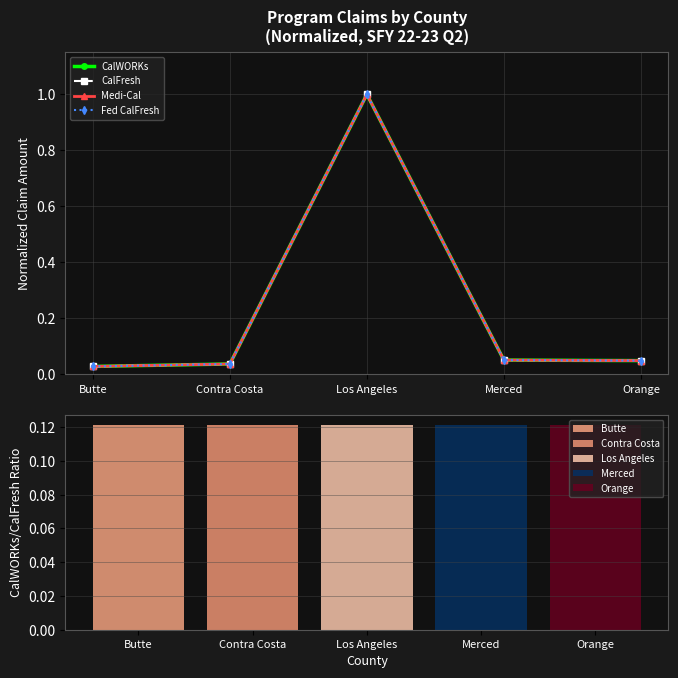

The CalFresh series shows 0.0 at Butte. True or false?

True